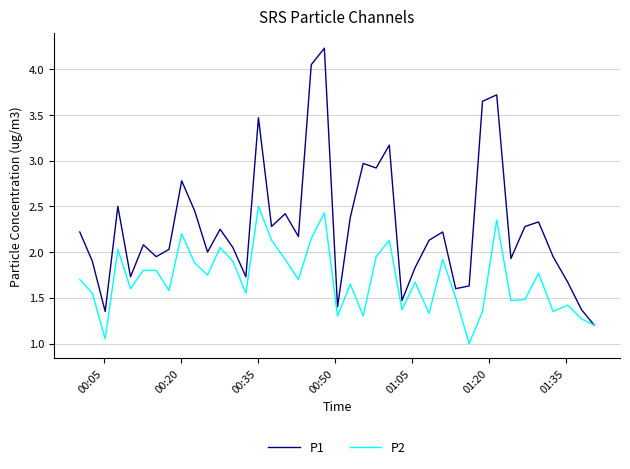

Rank the series by their maximum value, from highest to lowest.

P1, P2